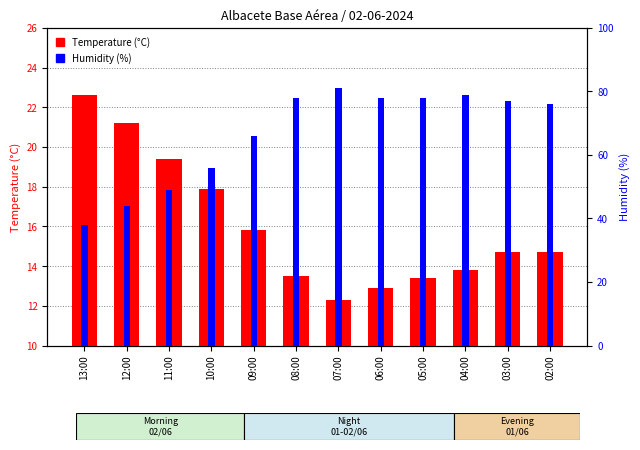

How many data points in Humidity (%) are above 77?

5